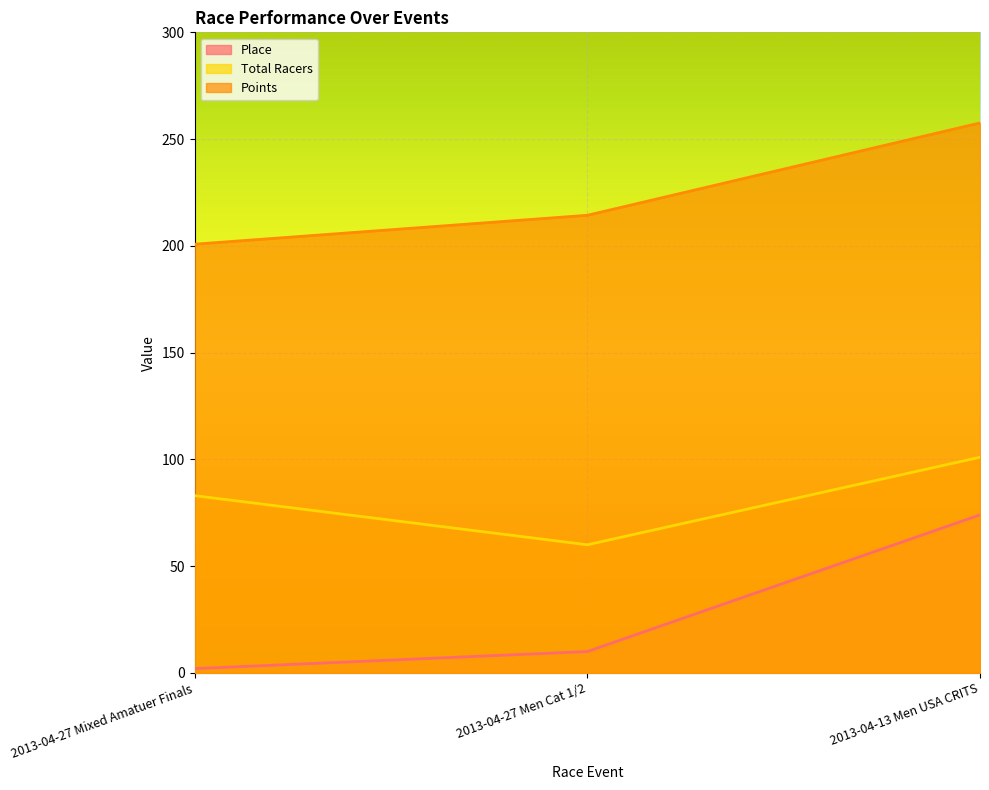

How many series are shown in this chart?

3